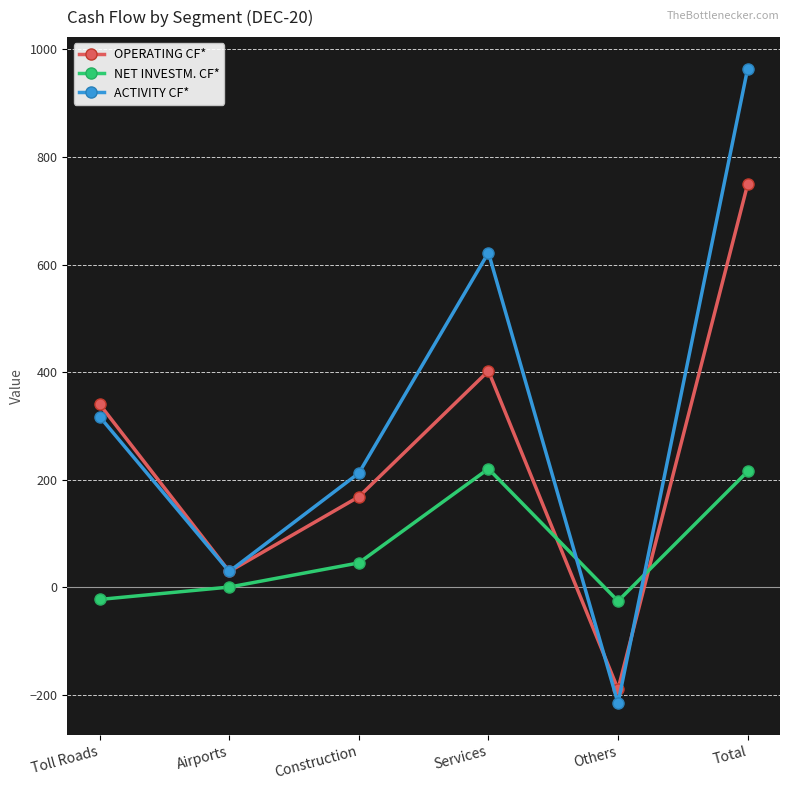

True or false: NET INVESTM. CF* has a value of -26 at Others.

True